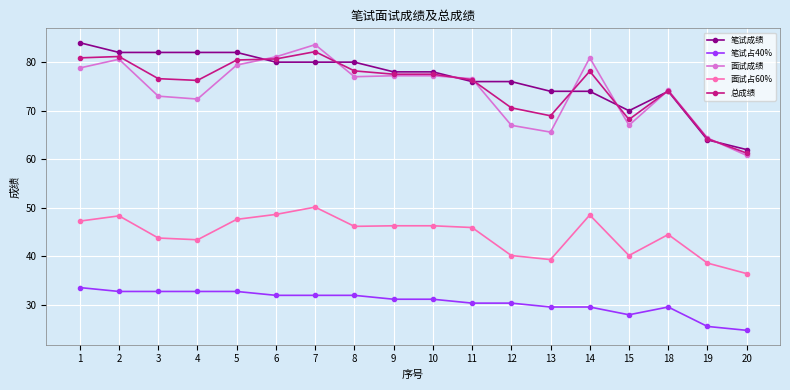

What is the sum of all 总成绩 values?

1353.3